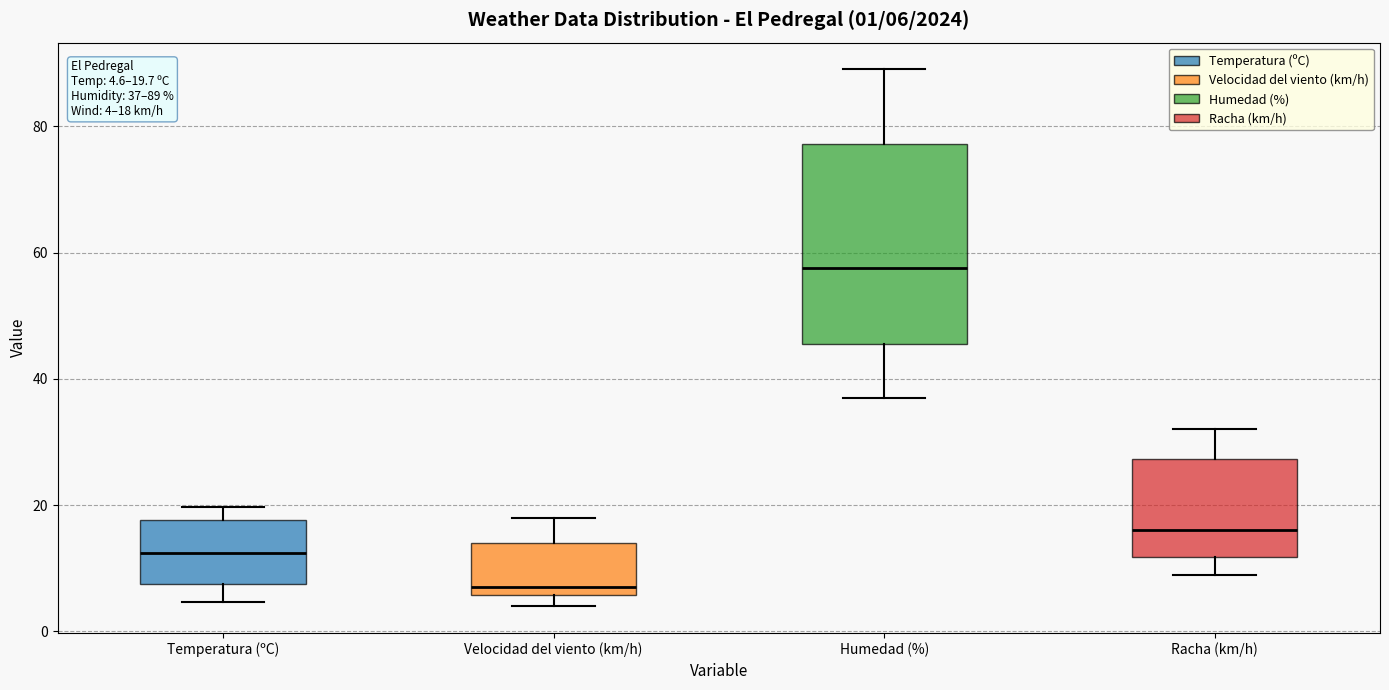

Which box has the highest median line?

Humedad (%)